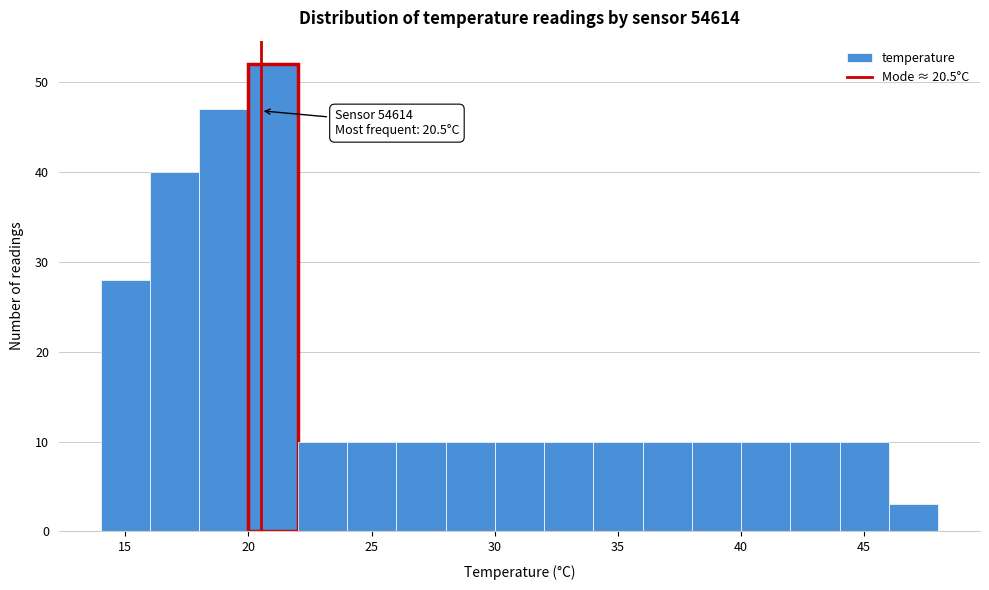

Which range on the x-axis has the tallest bar?

20 to 22